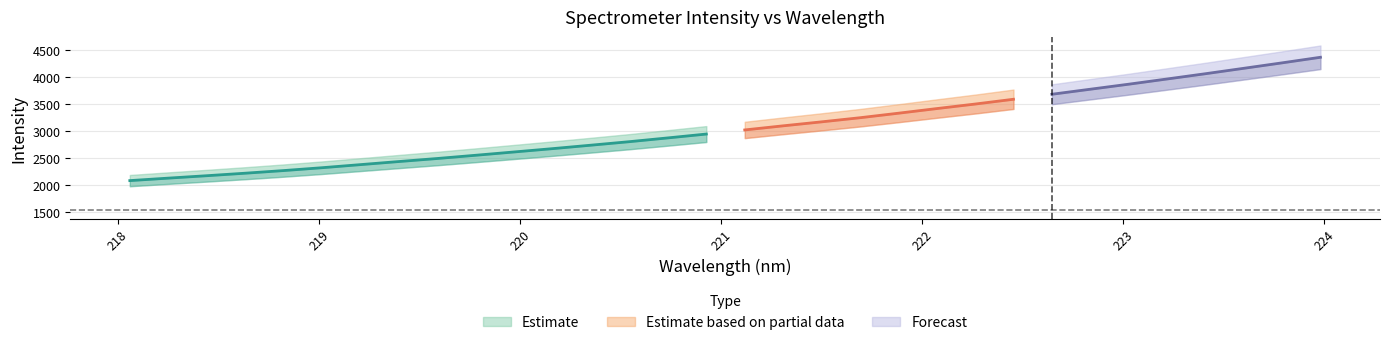

What is the maximum value shown in the chart?

4367.2